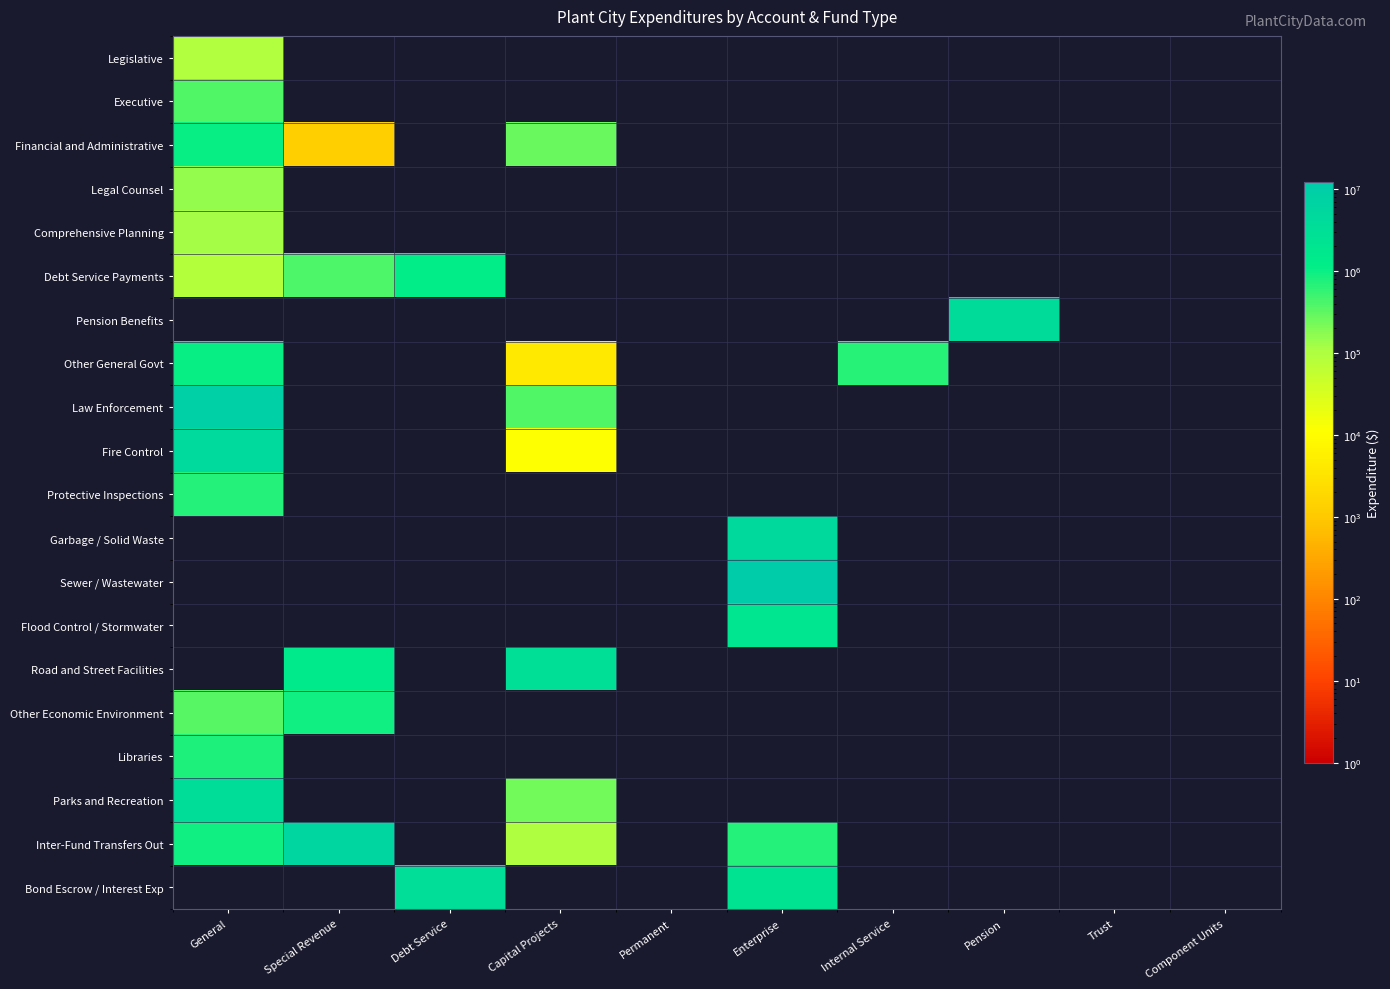

Which series has the largest total across all categories?

Sewer / Wastewater